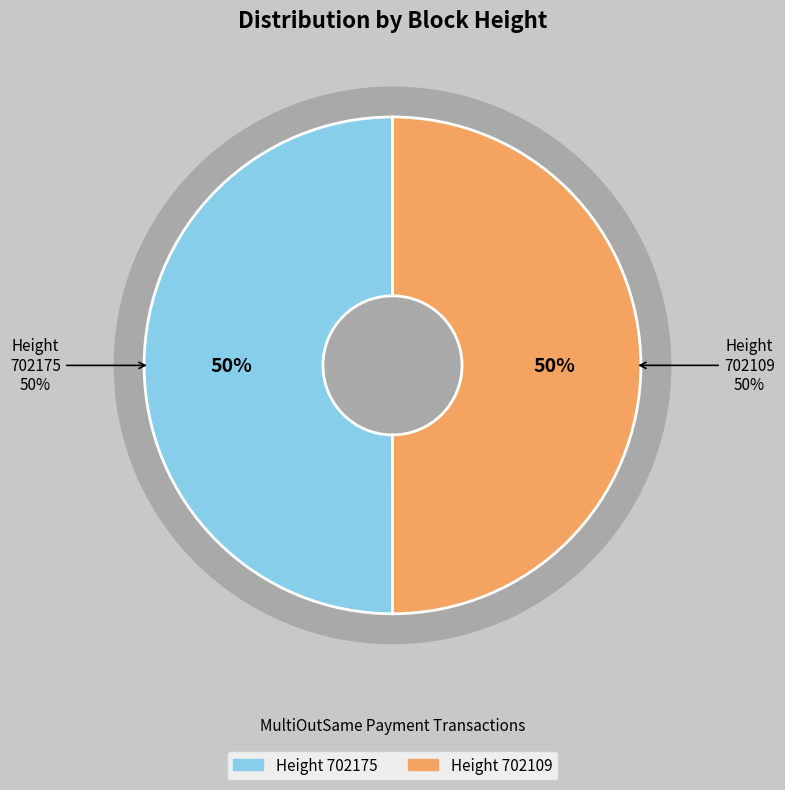

To the nearest percent, what portion does 702175 represent?

50%